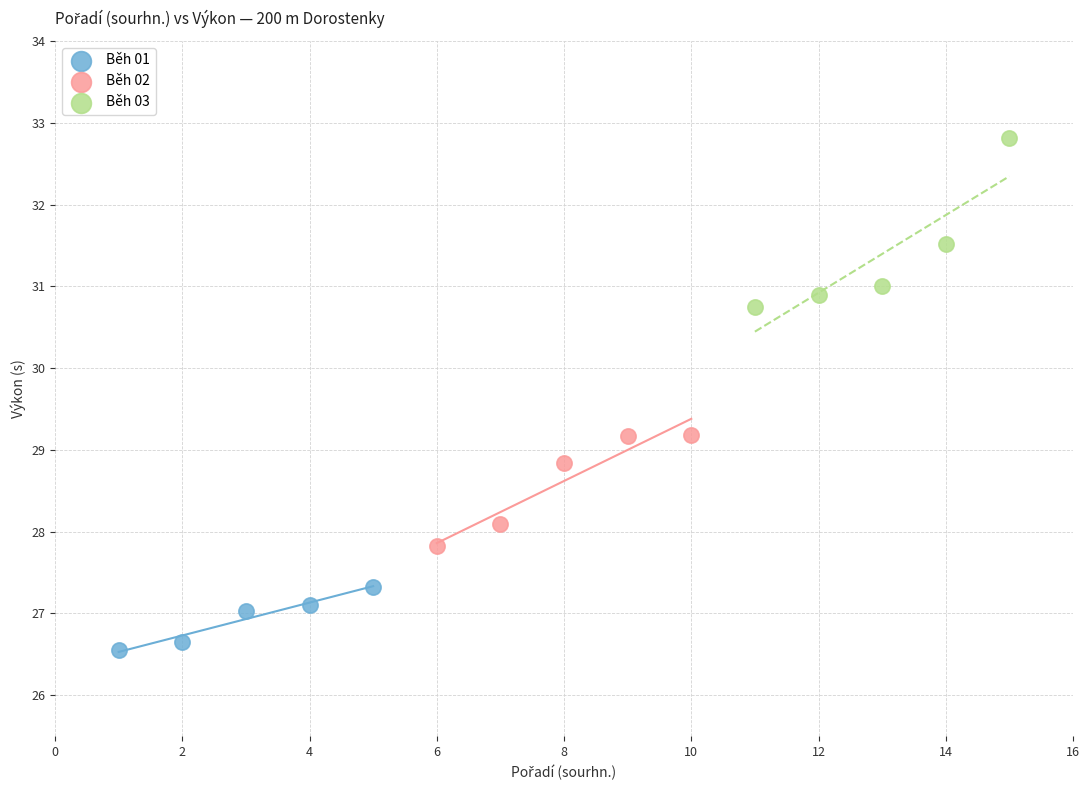

Which series has the widest spread of Y values?

Běh 03